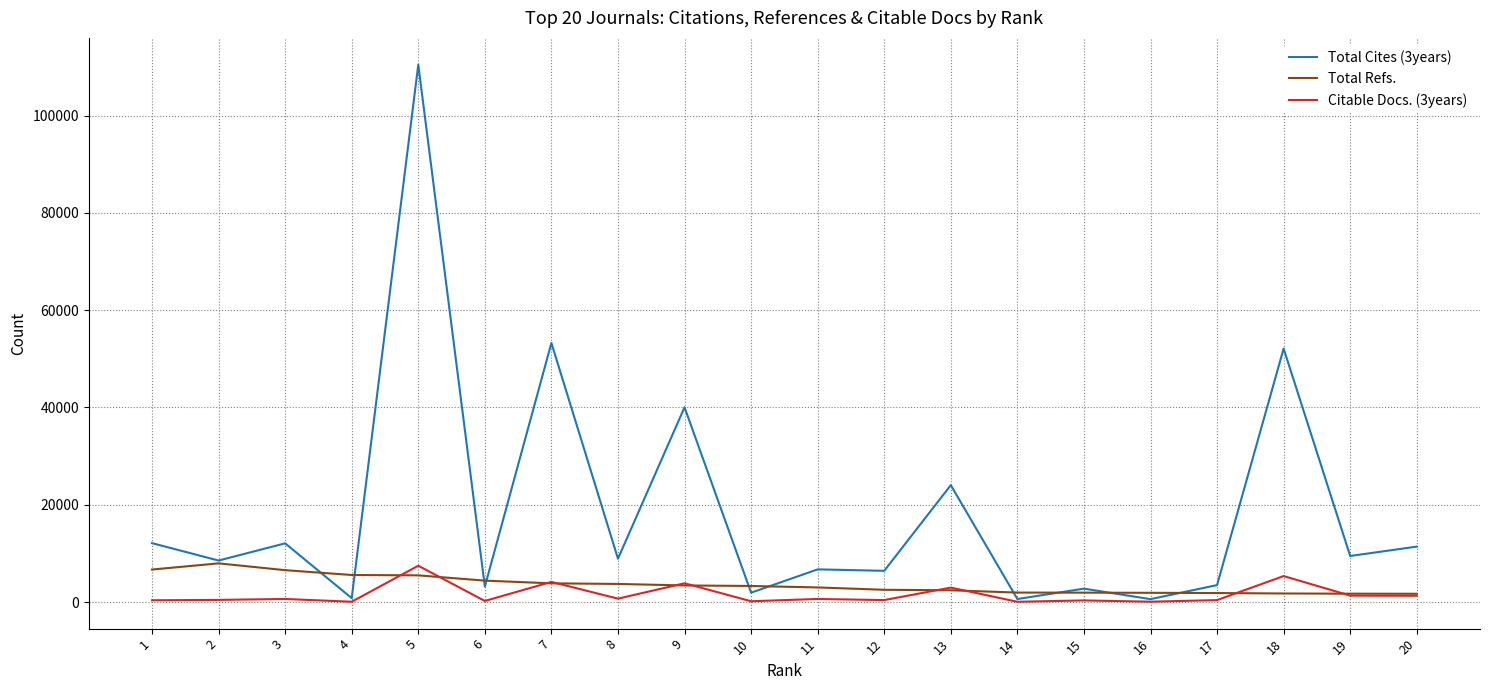

What is the highest value of the Citable Docs. (3years) series?

7464